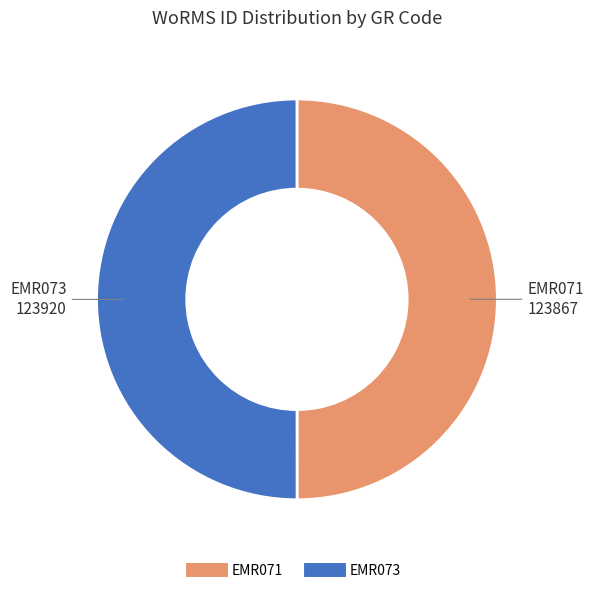

Is the sum of EMR071 and EMR073 greater than half?

Yes